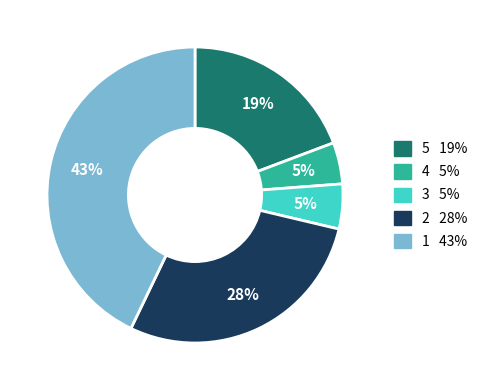

Is there a majority slice in this chart?

No